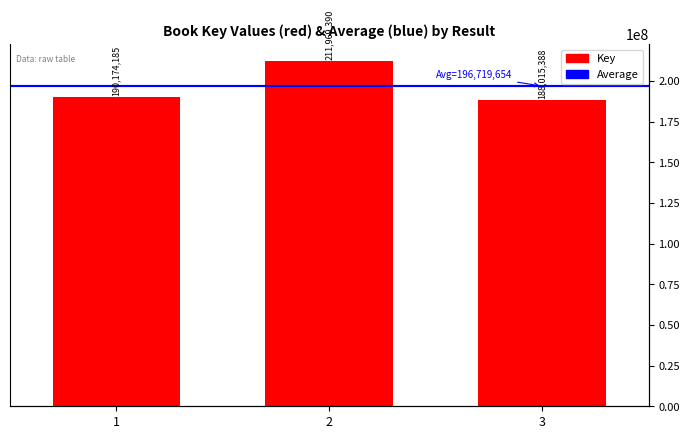

What is the difference between the second highest and minimum values?

2158797